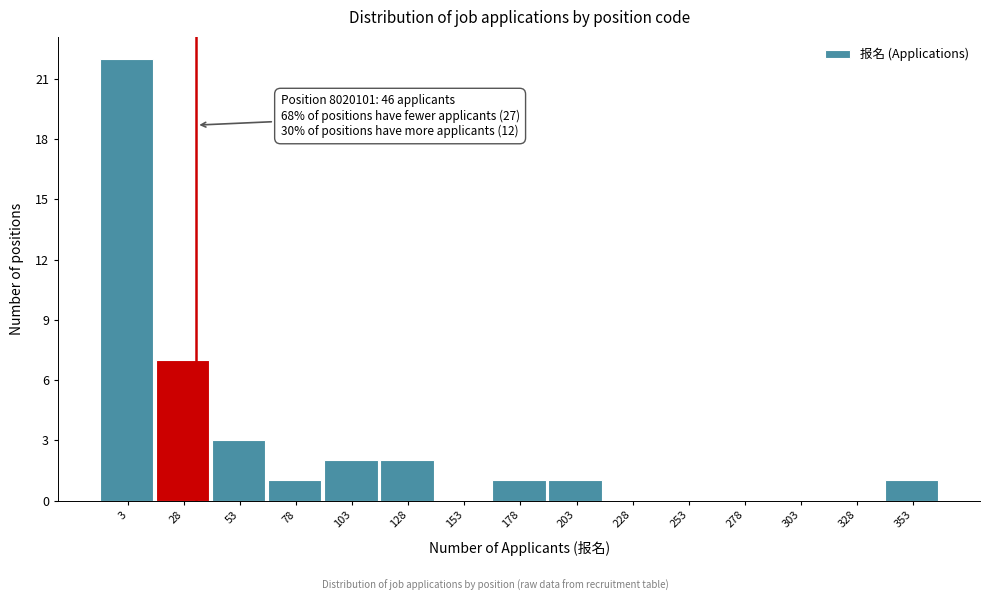

Reading left to right, transcribe all the data shown in this chart.

3=22	28=7	53=3	78=1	103=2	128=2	153=0	178=1	203=1	228=0	253=0	278=0	303=0	328=0	353=1